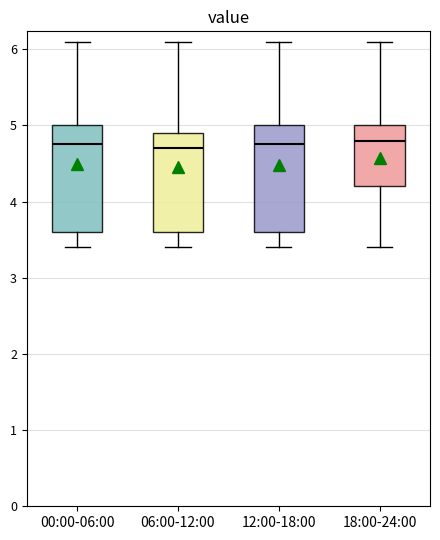

Reading left to right, read every box against the y-axis: the position of its median line, the range the box covers, and the ends of its whiskers. The values are not printed on the chart, so give them approximately, as read against the axis.

00:00-06:00: median 4.8, box 3.6 to 5.0, whiskers 3.4 to 6.1
06:00-12:00: median 4.7, box 3.6 to 4.9, whiskers 3.4 to 6.1
12:00-18:00: median 4.8, box 3.6 to 5.0, whiskers 3.4 to 6.1
18:00-24:00: median 4.8, box 4.2 to 5.0, whiskers 3.4 to 6.1